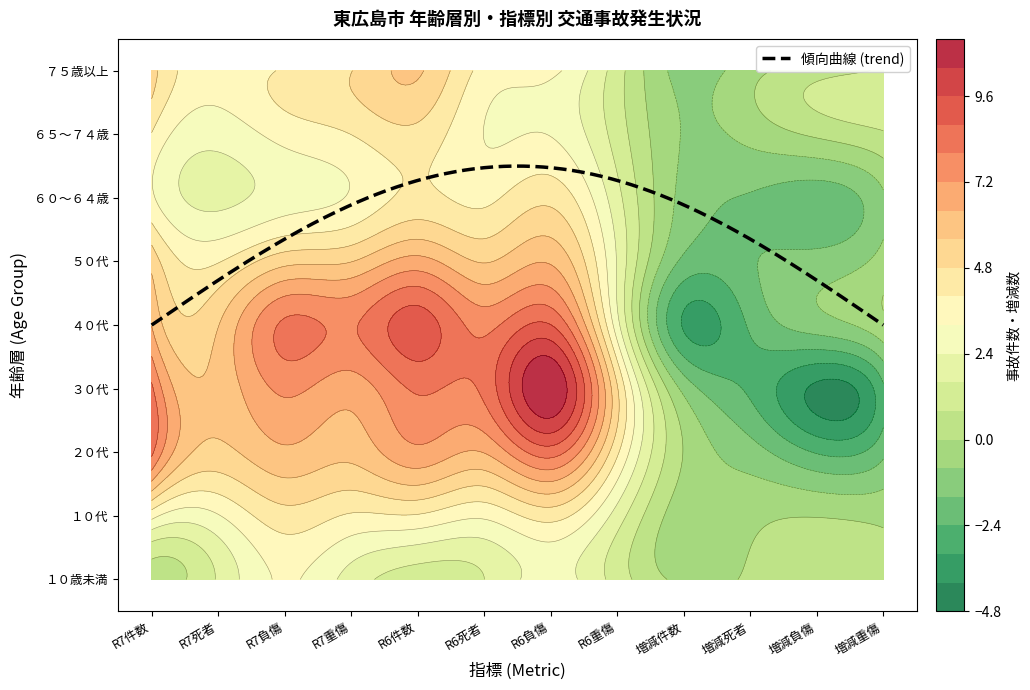

Is the value of ６０～６４歳 at 6 greater than the value of ２０代 at 17?

Yes